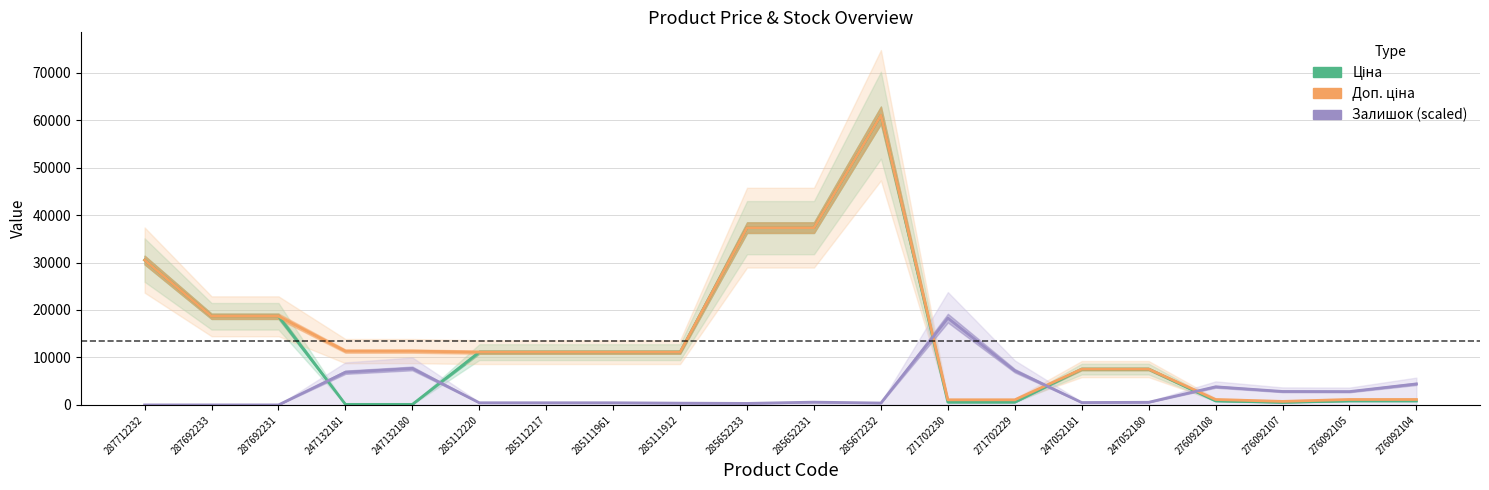

How many data points does each series have?

20